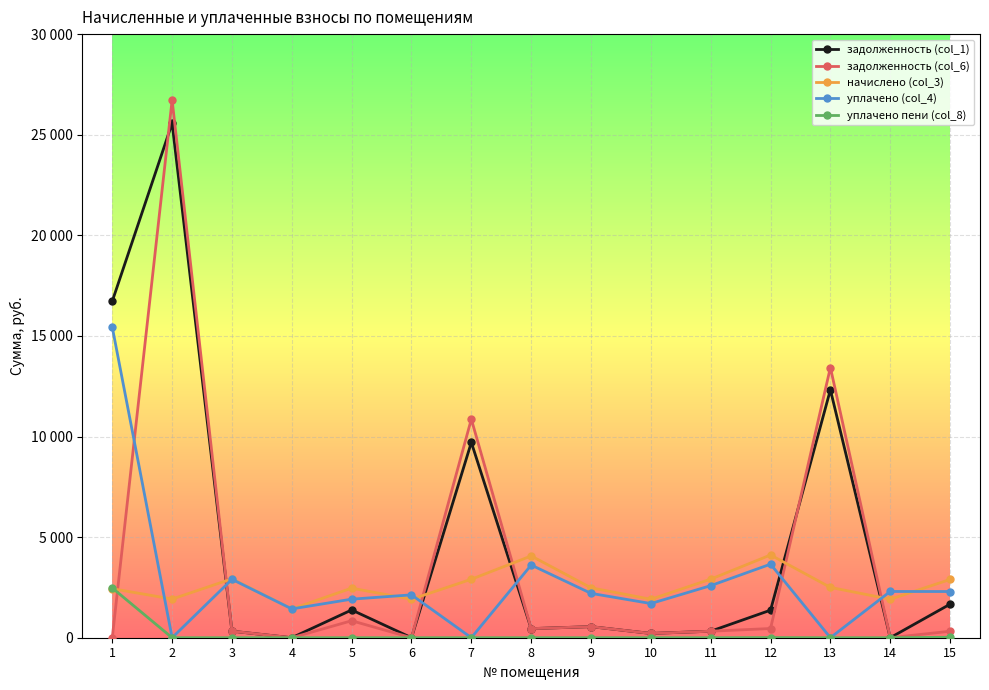

Where is задолженность (col_1) nearest to the value 12785?

13